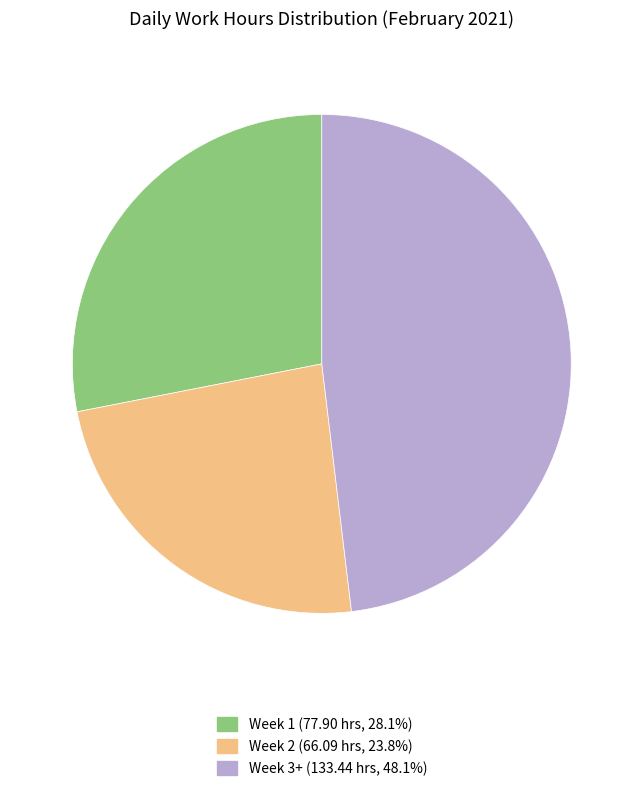

Does any single category account for the majority?

No